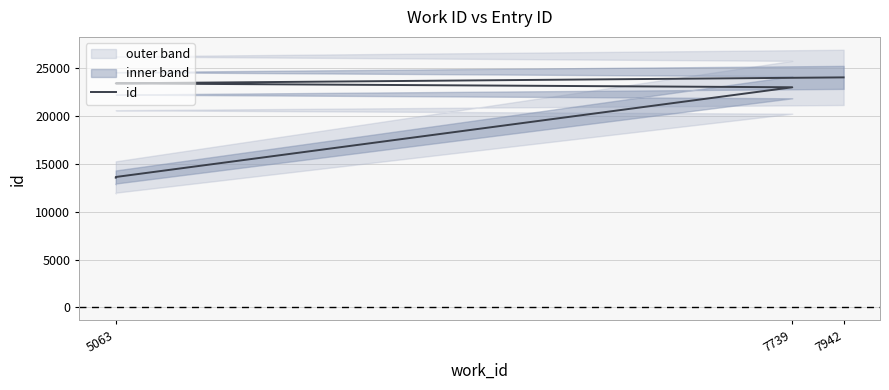

Is this an area chart (filled region under the line)?

No